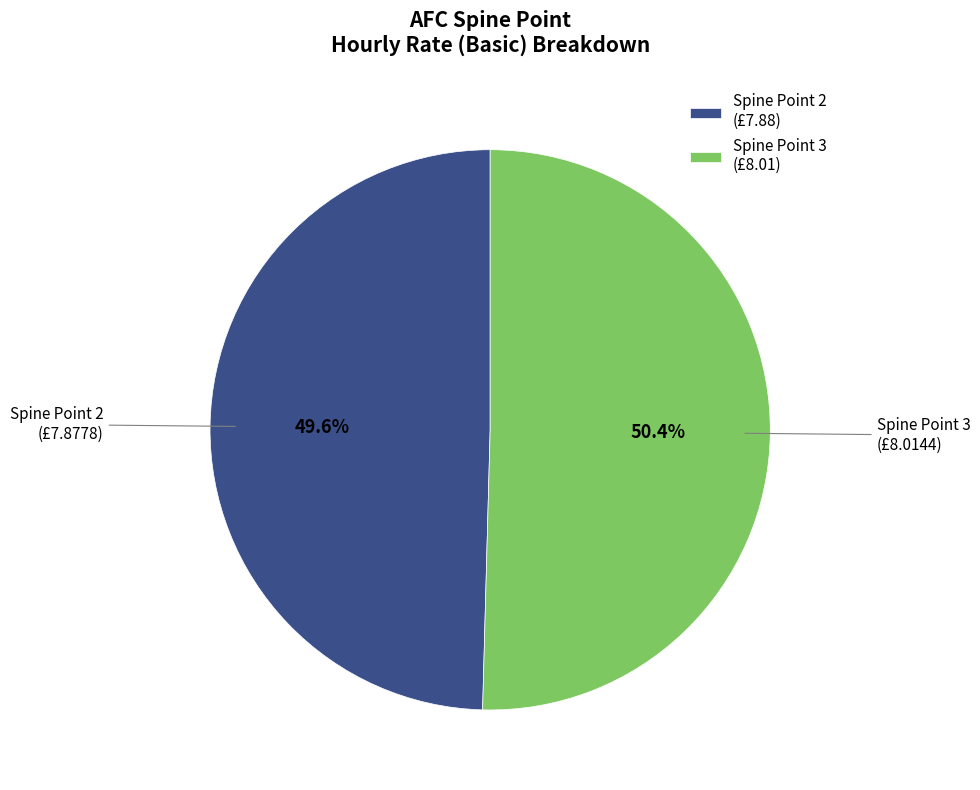

What is the ratio of the value at Spine Point 2 (£7.88) to the value at Spine Point 3 (£8.01)?

1.0